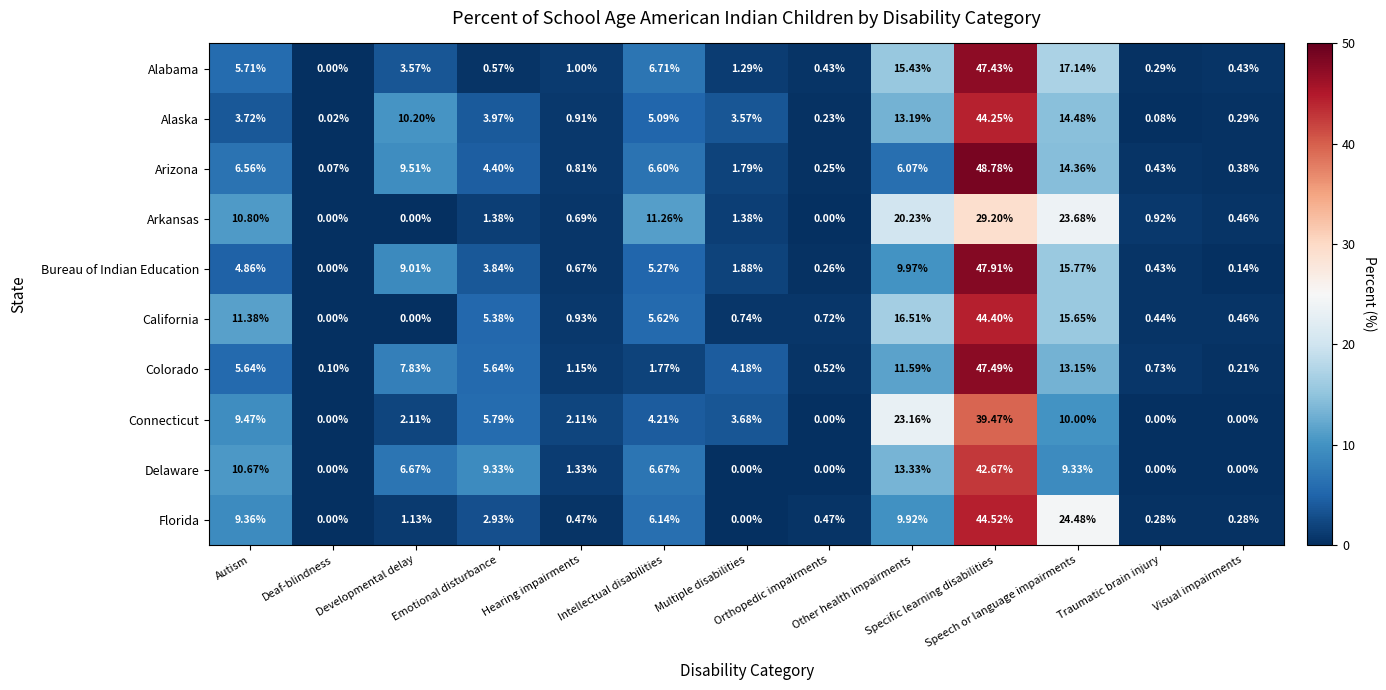

Which series has the largest range (max minus min)?

Arizona